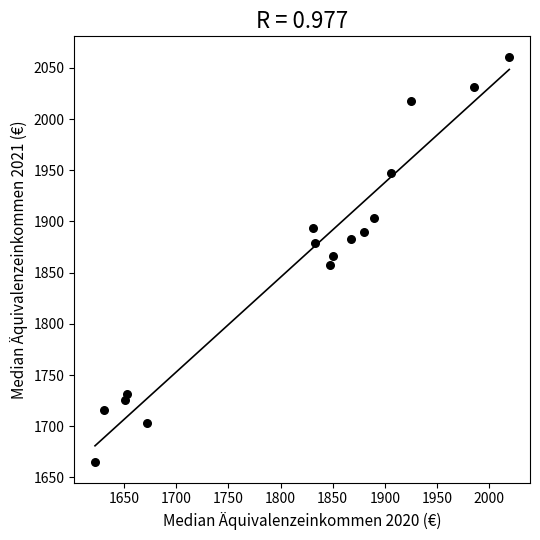

What is the range of X values (max minus min)?

397.1